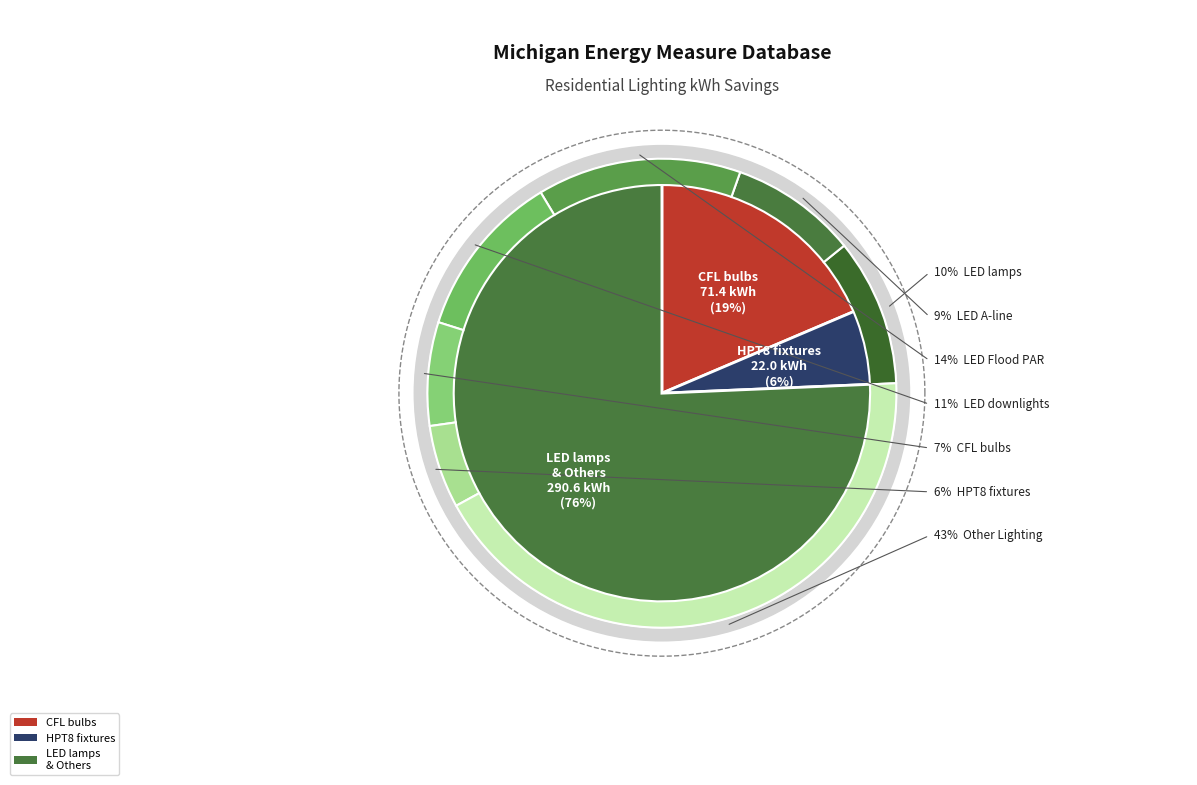

How much of the chart is everything except Other Lighting?

57.3%